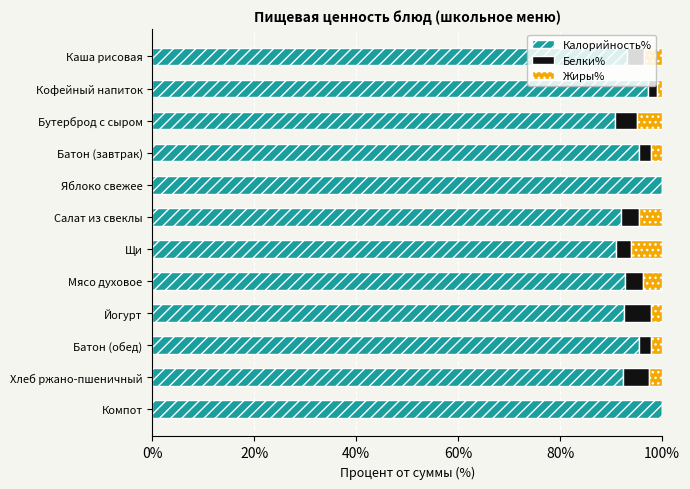

The value of Калорийность% at Батон (завтрак) is 52.2. True or false?

False